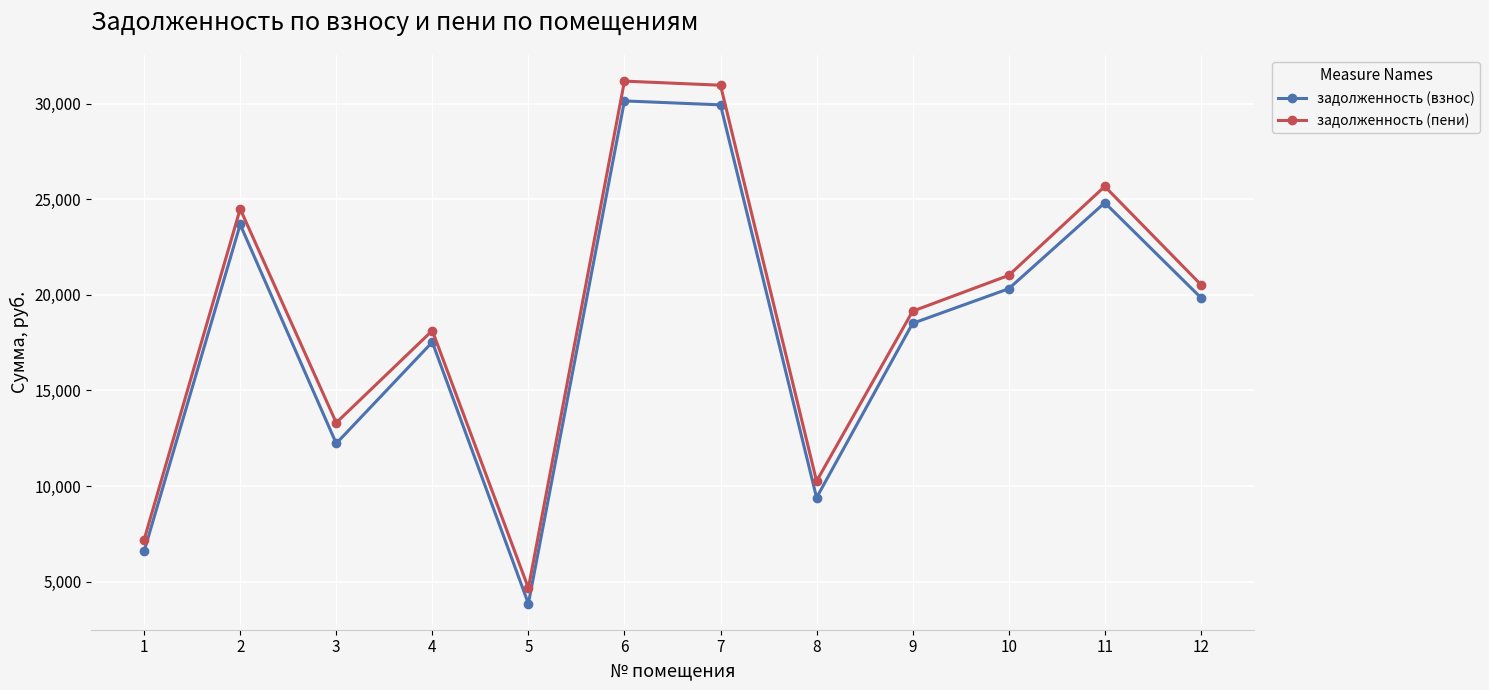

How many series are shown in this chart?

2